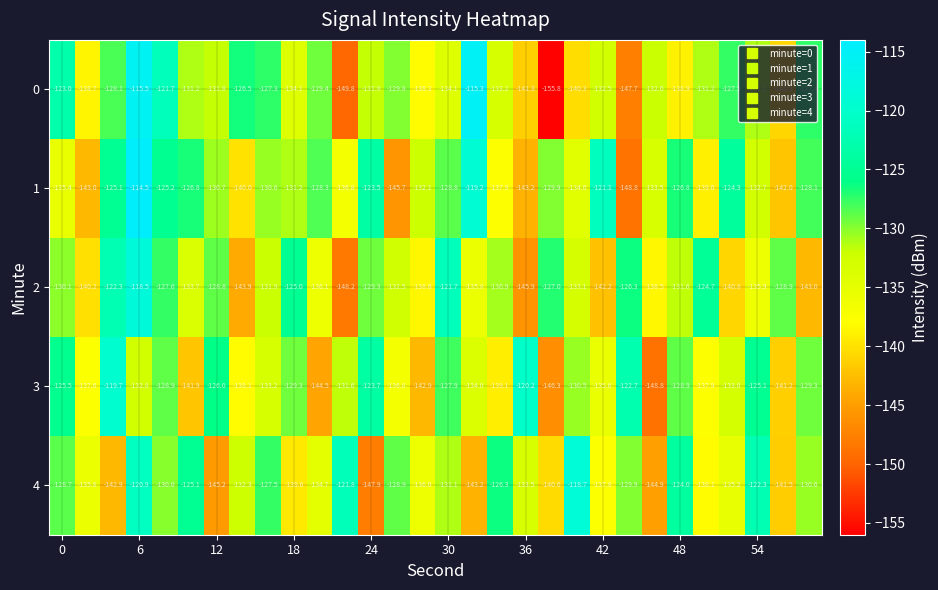

What is the maximum value for 2?

-118.5